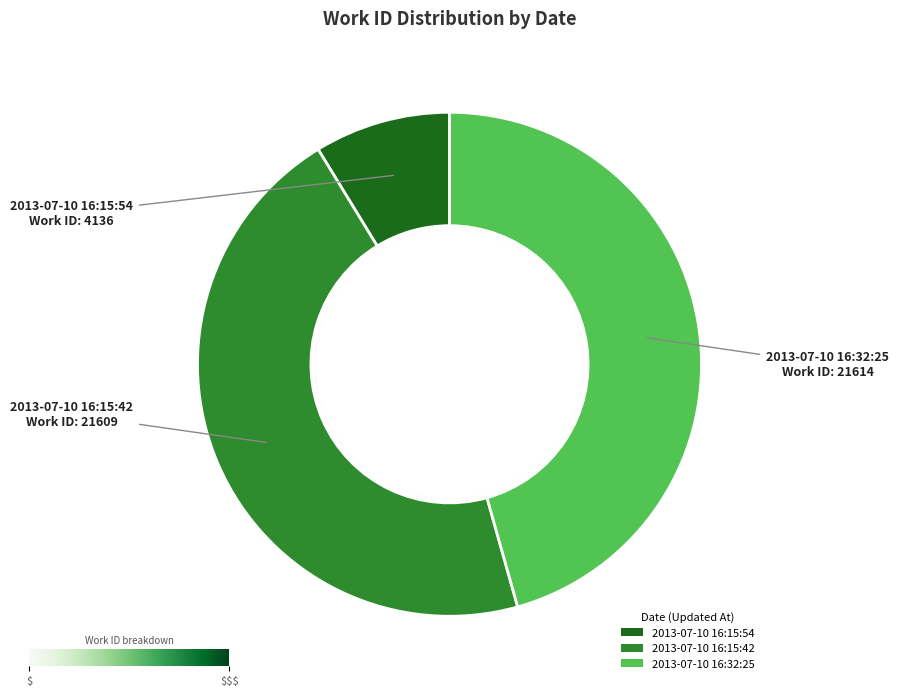

Do 2013-07-10 16:32:25 and 2013-07-10 16:15:54 together represent more than half of the pie?

Yes